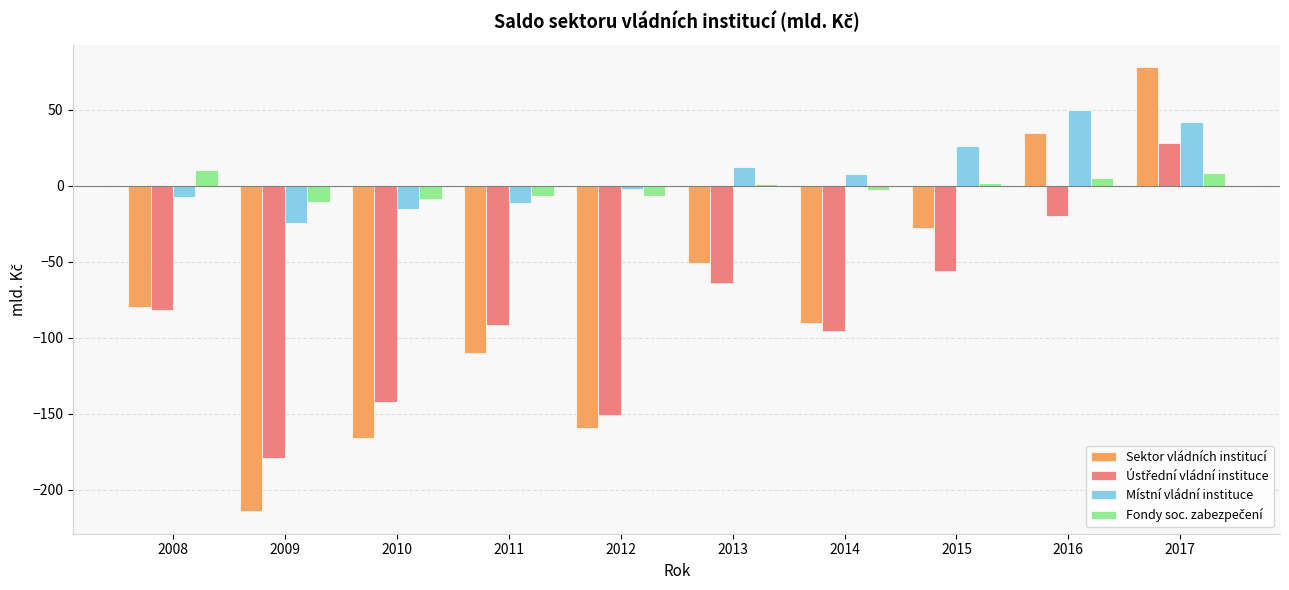

True or false: Sektor vládních institucí has a value of -79.7 at 2008.

True